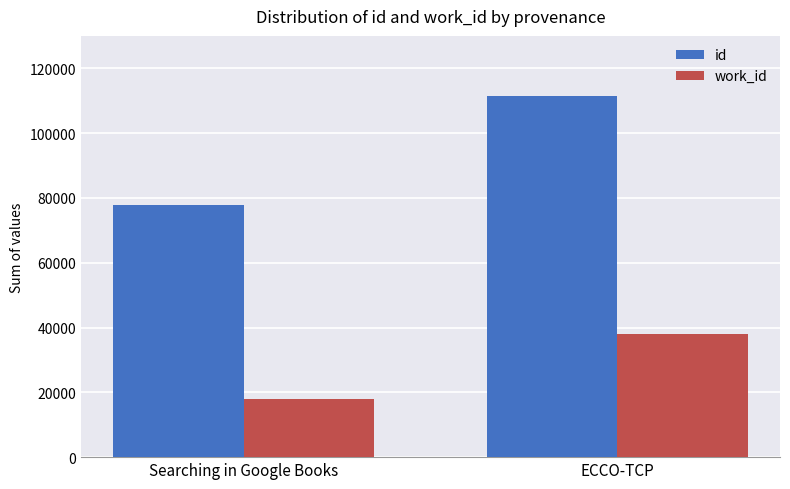

Reading right to left, list all the values displayed in this chart.

id: ECCO-TCP=111583	Searching in Google Books=77916
work_id: ECCO-TCP=38115	Searching in Google Books=17900